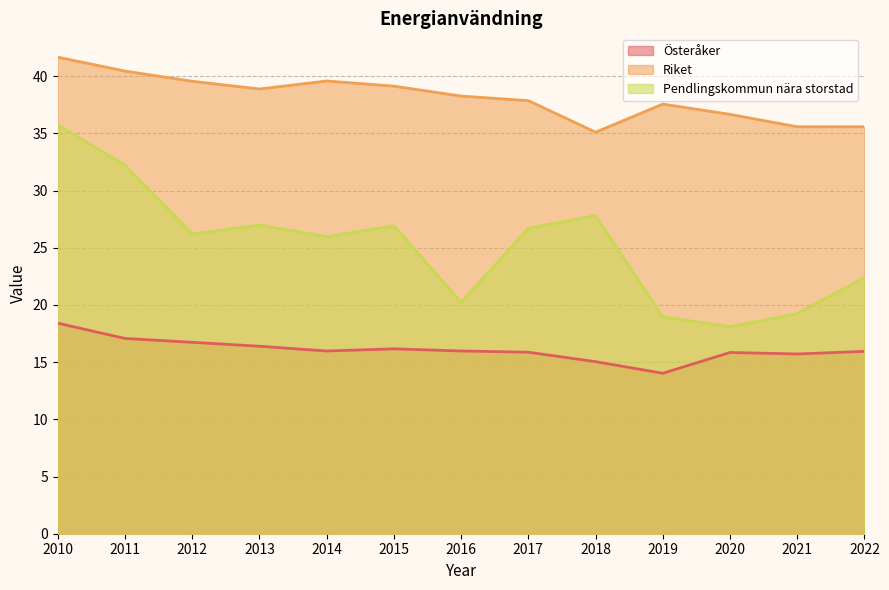

At which label does Österåker reach its minimum?

2019